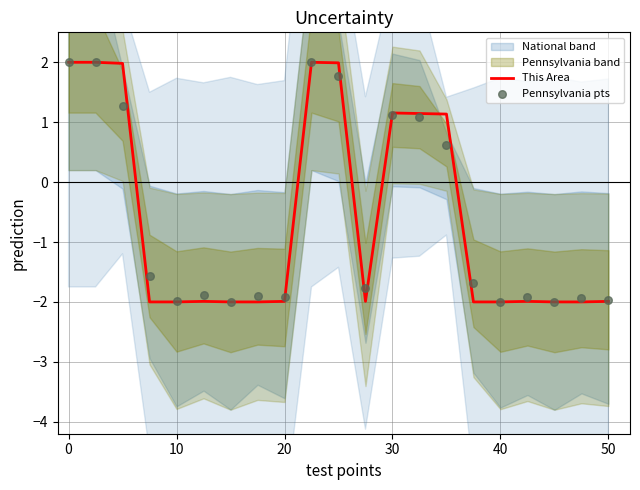

At how many categories does at least one series exceed -1?

8